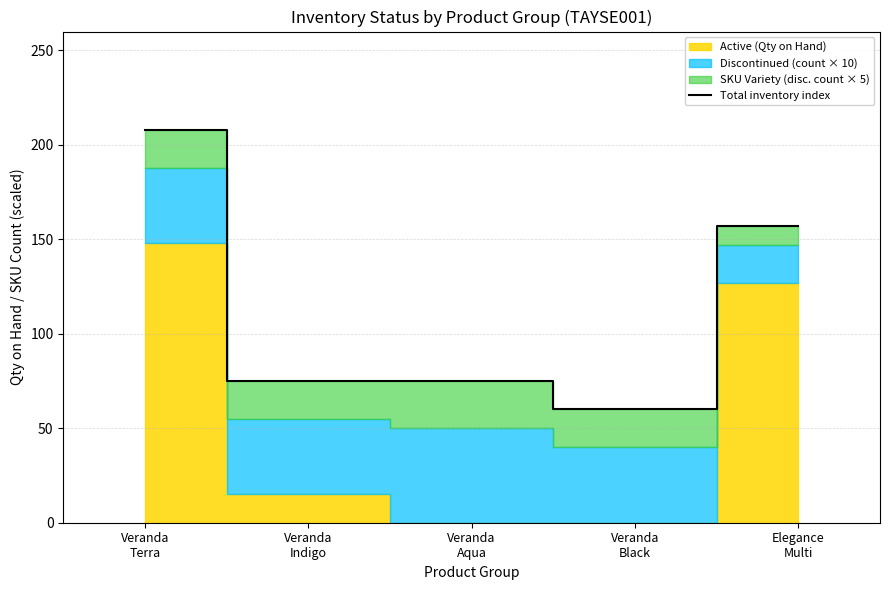

Where does the data first go above 75?

Veranda
Terra